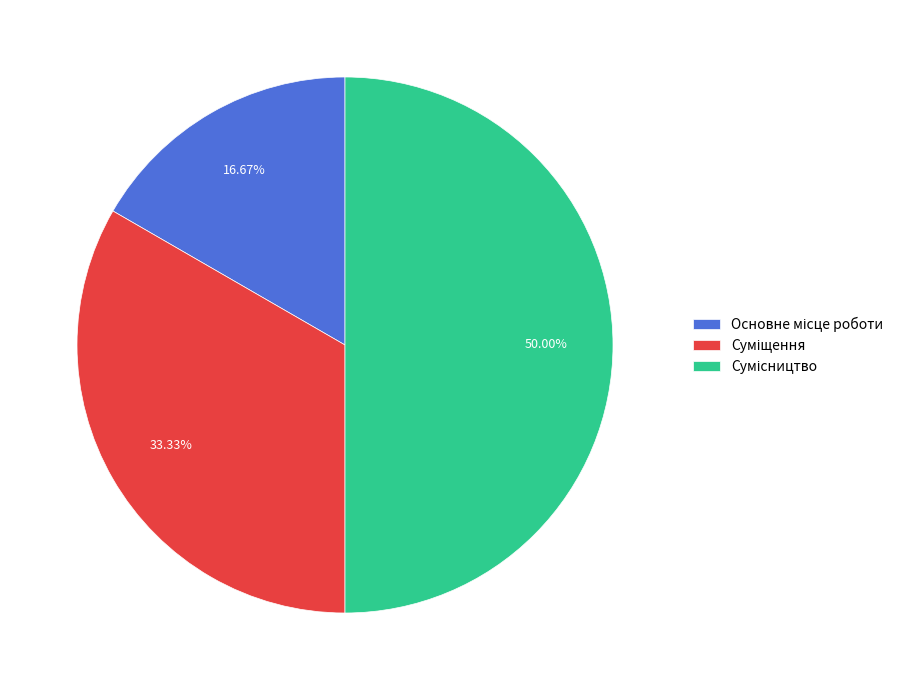

The Суміщення slice represents 33% of the pie. True or false?

True